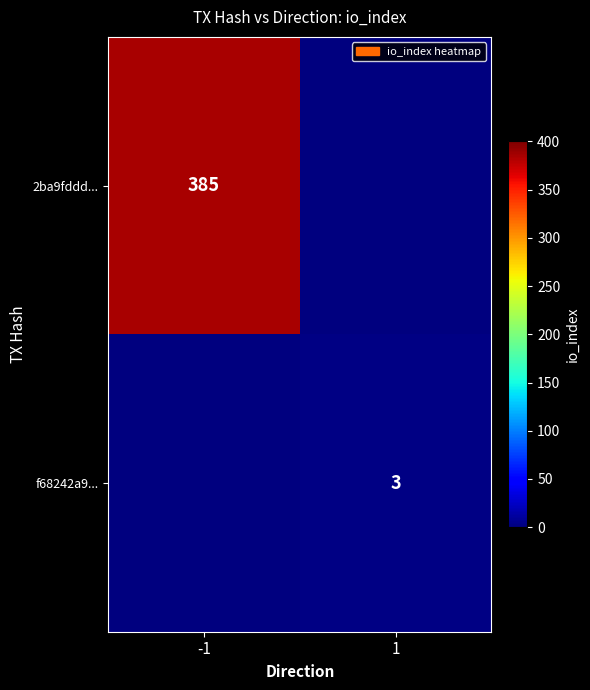

How many series are shown in this chart?

2